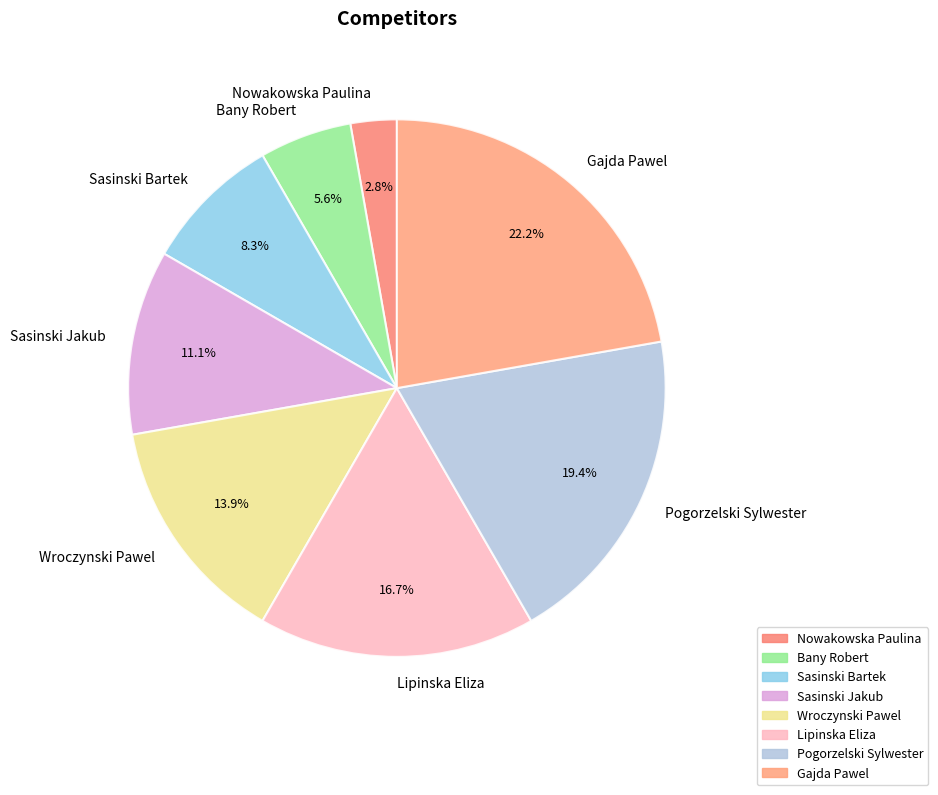

Which category has the biggest portion of the pie?

Gajda Pawel